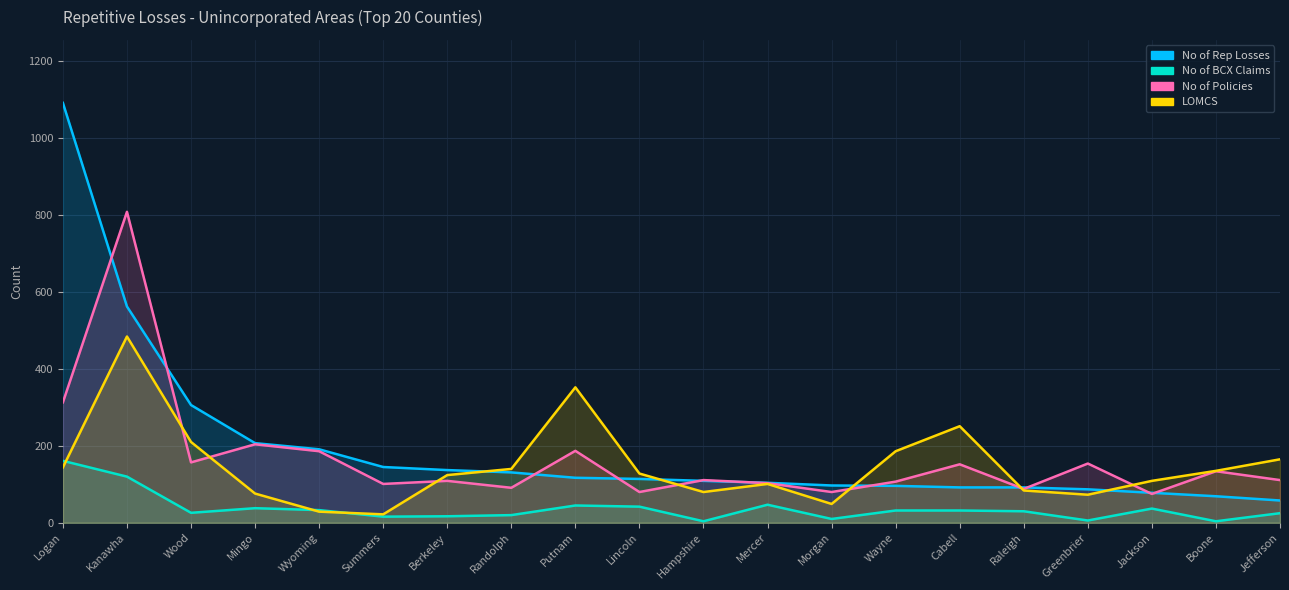

Between which two adjacent categories do No of Policies and LOMCS first intersect?

Kanawha and Wood